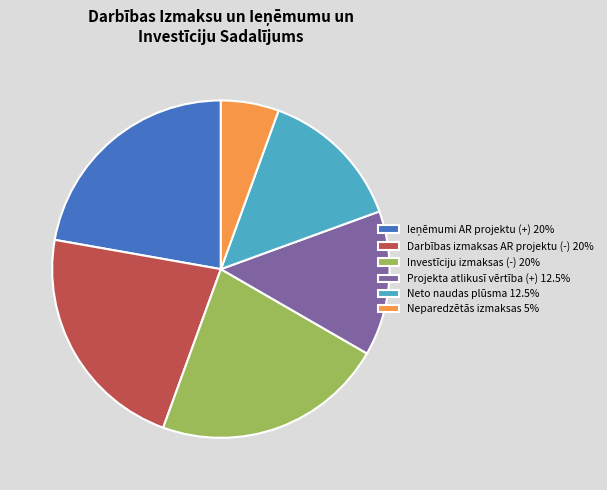

Is the sum of Neto naudas plūsma 12.5% and Projekta atlikusī vērtība (+) 12.5% greater than half?

No